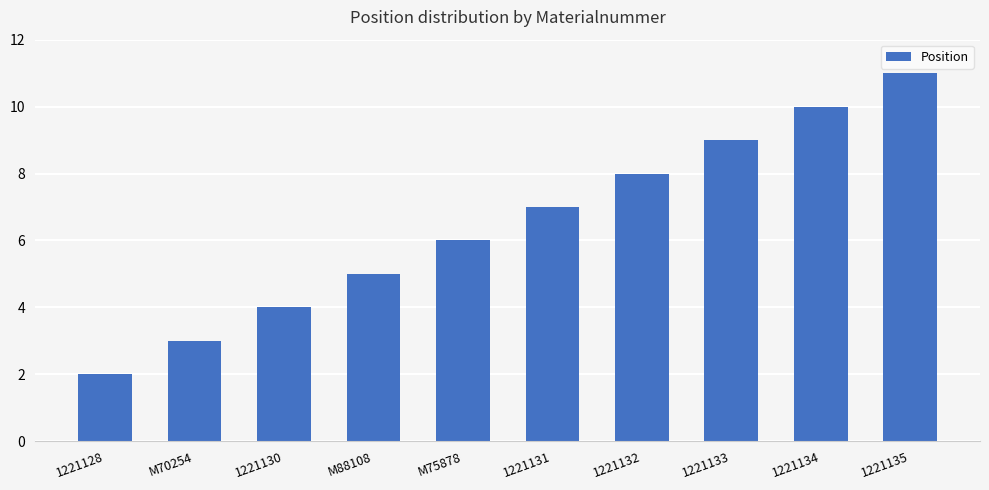

What is the difference between the values at 1221130 and 1221128?

2